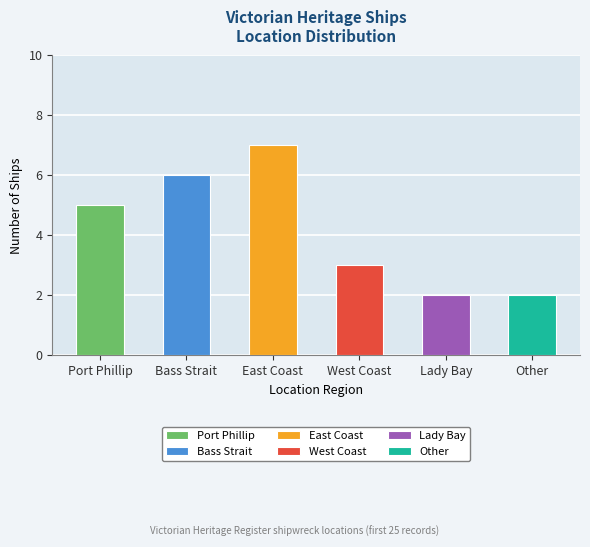

Reading left to right, transcribe all the data shown in this chart.

Port Phillip=5	Bass Strait=6	East Coast=7	West Coast=3	Lady Bay=2	Other=2